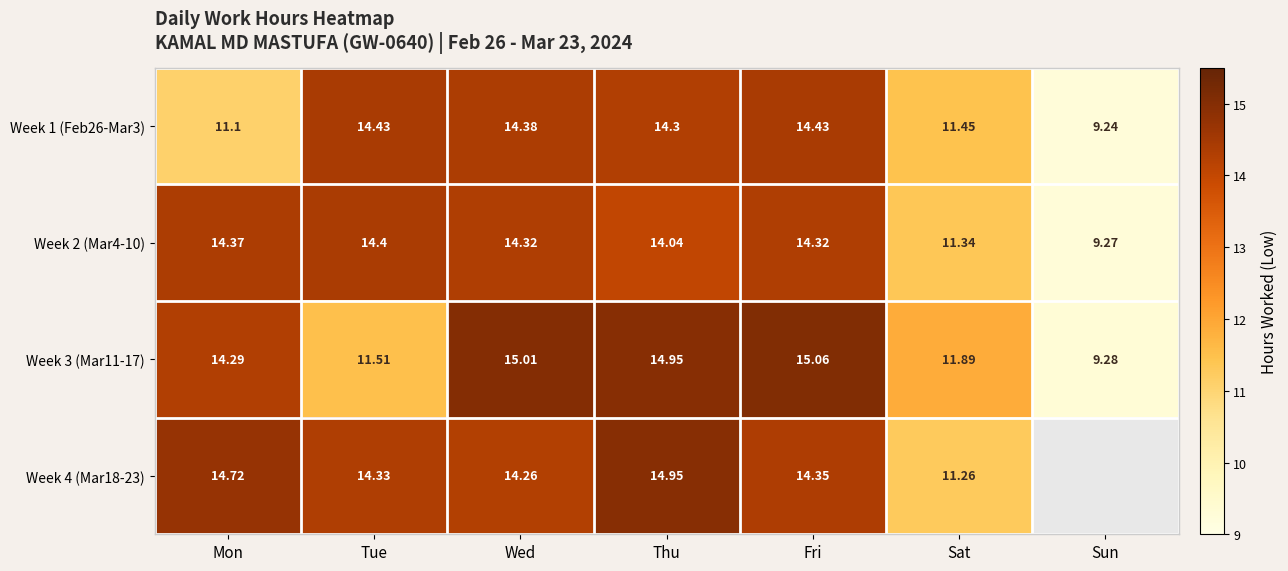

Is the value of Week 2 (Mar4-10) at Wed greater than the value of Week 3 (Mar11-17) at Tue?

Yes